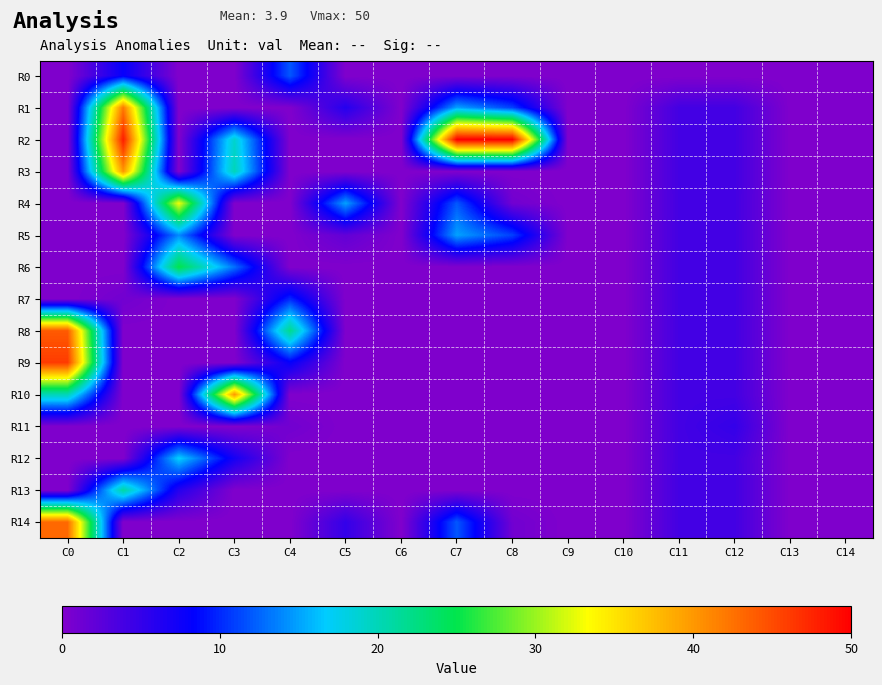

At C7, list the series in order from smallest to largest.

R0, R3, R6, R7, R8, R9, R10, R11, R12, R13, R4, R14, R1, R5, R2